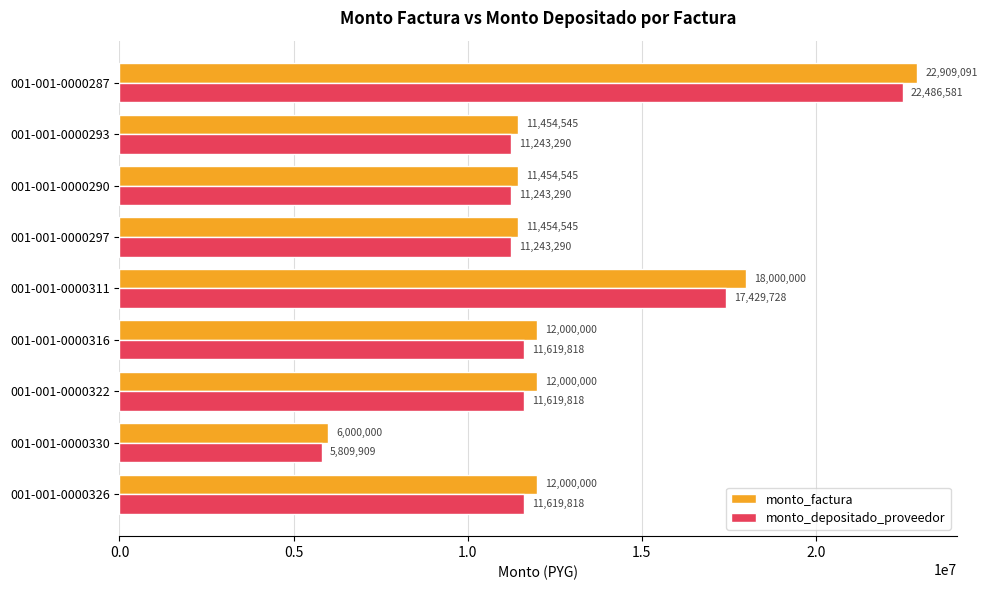

Which series has the largest total across all categories?

monto_factura